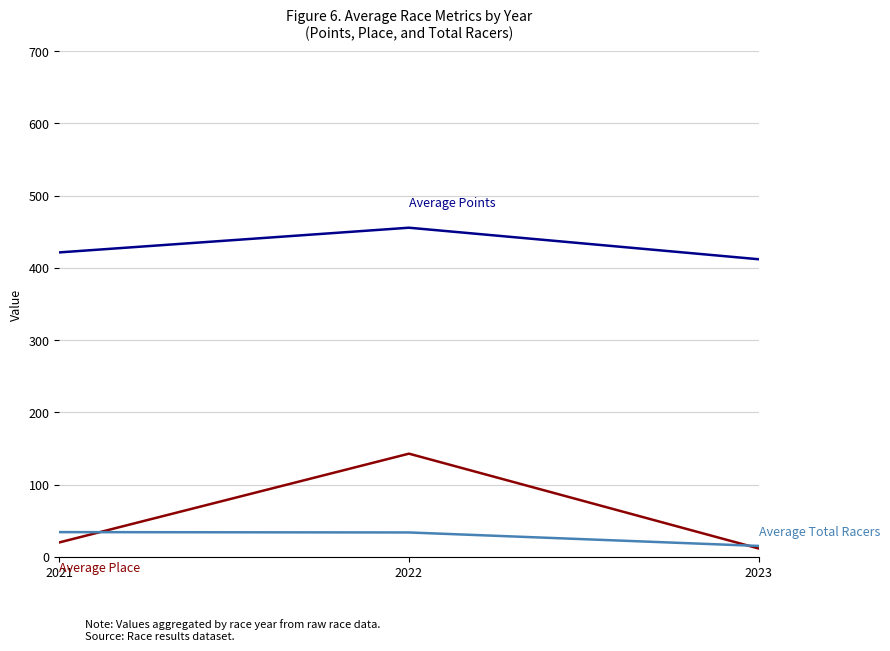

What is the difference between the highest and lowest values at 2022?

422.0